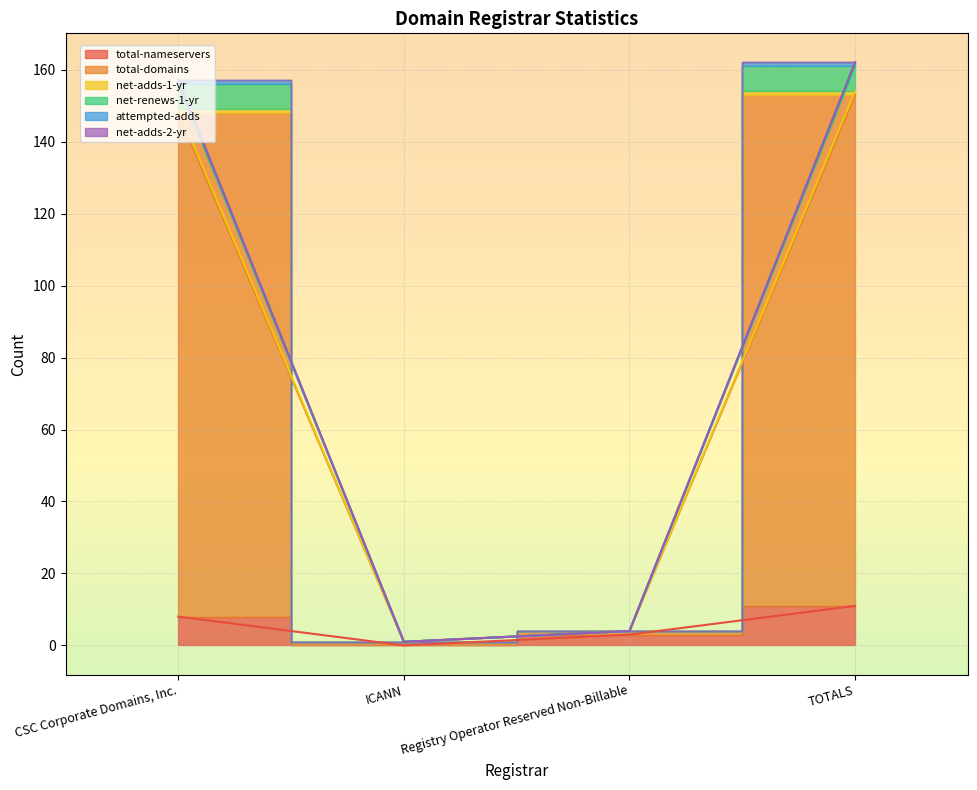

True or false: total-domains and net-renews-1-yr cross at least once.

False